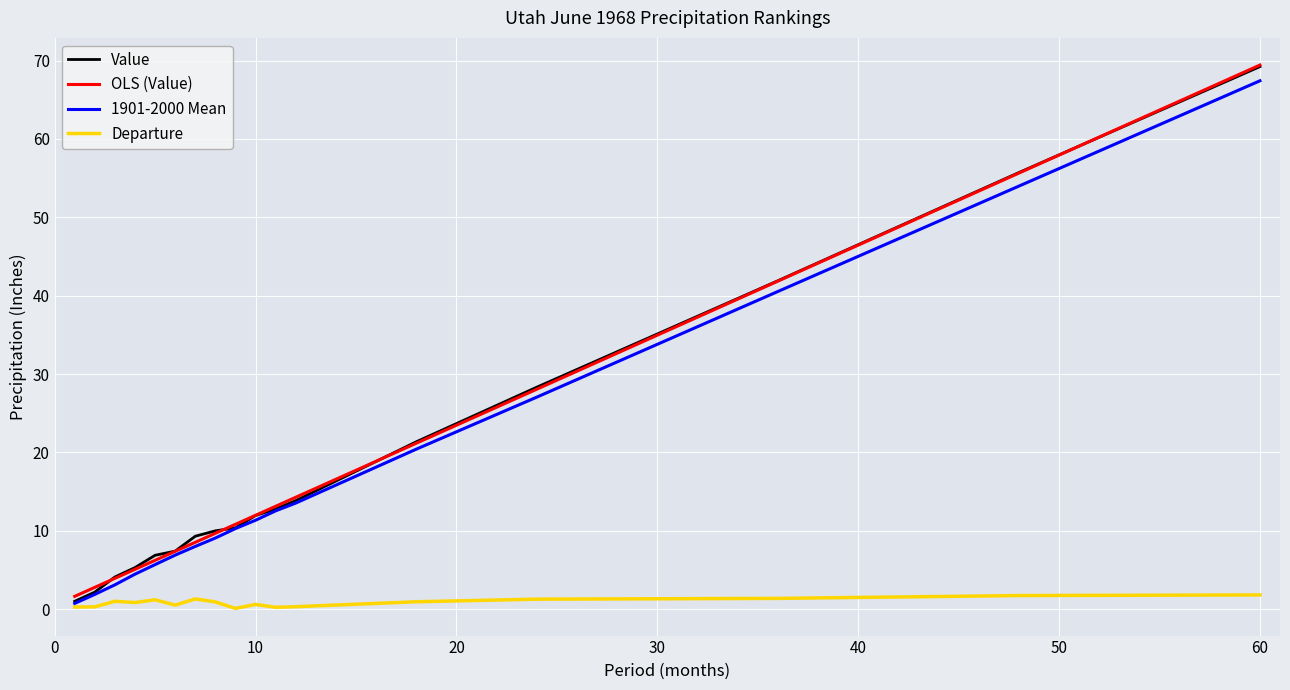

What is the difference between the maximum and minimum values in the Value series?

68.2